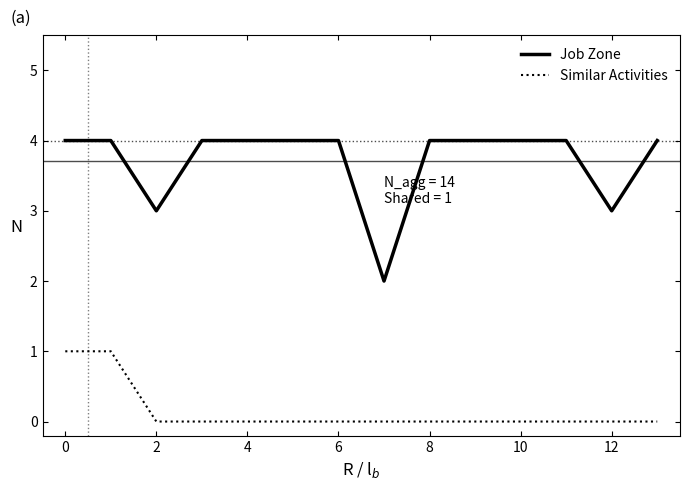

What is the maximum value for Job Zone?

4